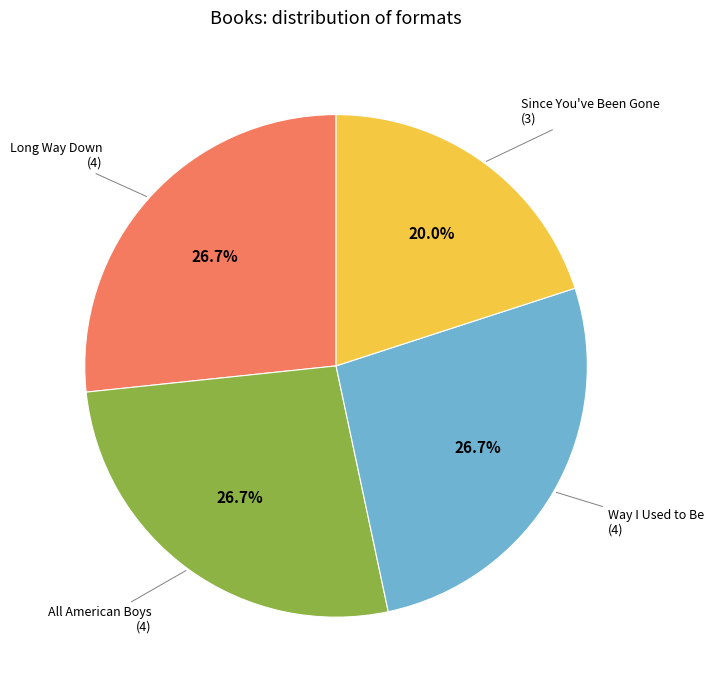

Is there a majority slice in this chart?

No